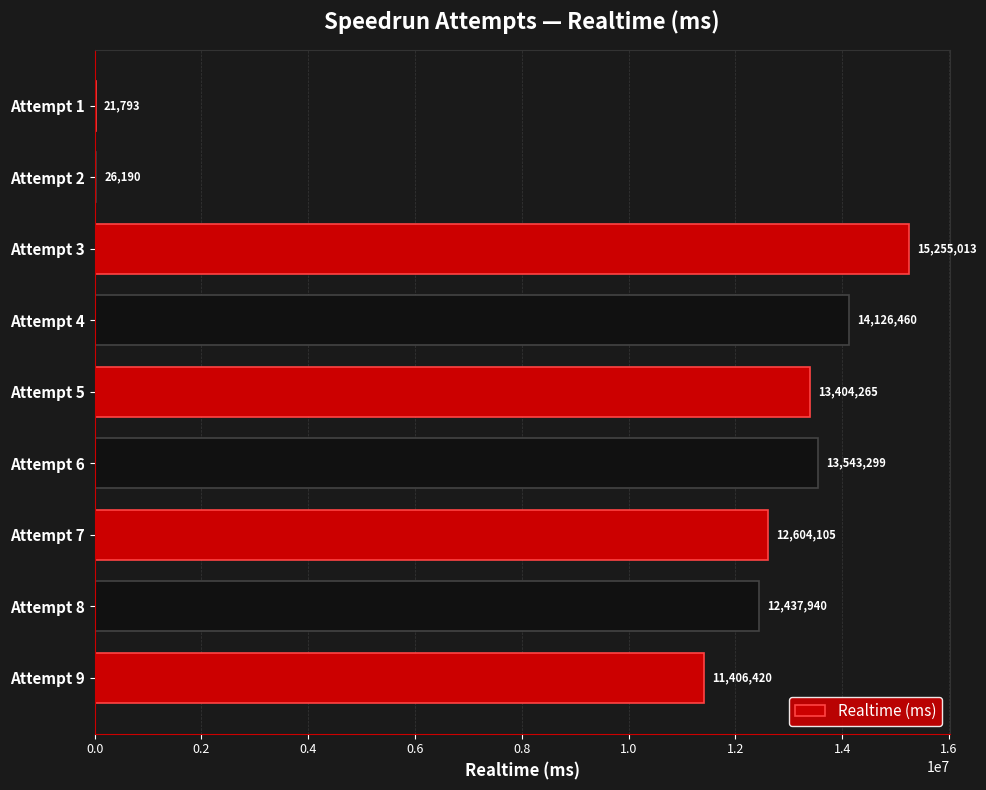

Reading bottom to top, transcribe all the data shown in this chart.

Attempt 9=11406420	Attempt 8=12437940	Attempt 7=12604105	Attempt 6=13543299	Attempt 5=13404265	Attempt 4=14126460	Attempt 3=15255013	Attempt 2=26190	Attempt 1=21793